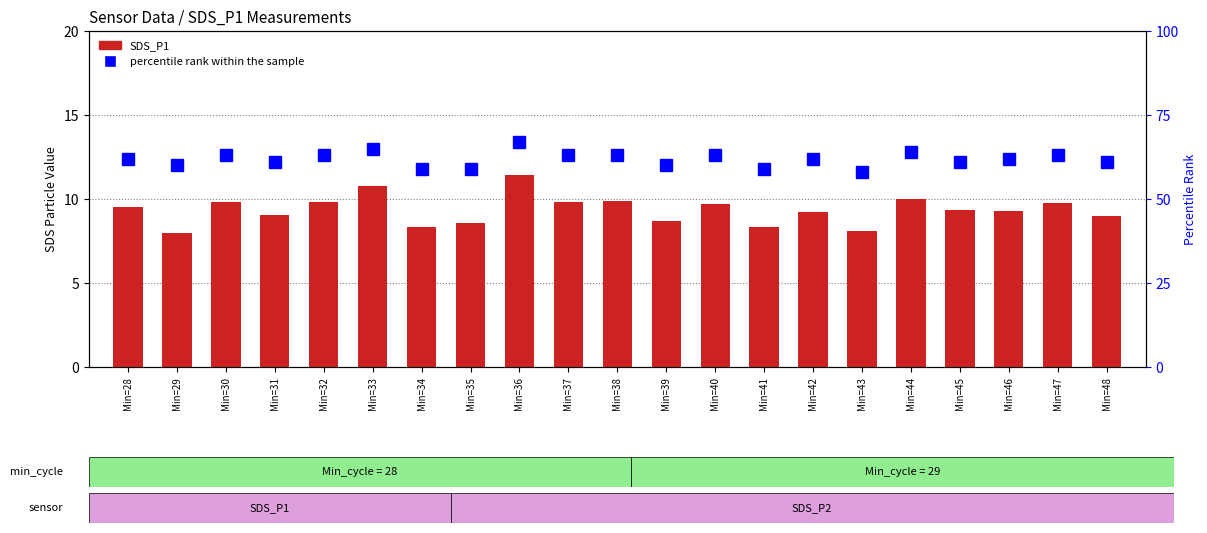

The value of SDS_P1 at Min=35 is 8.6. True or false?

True